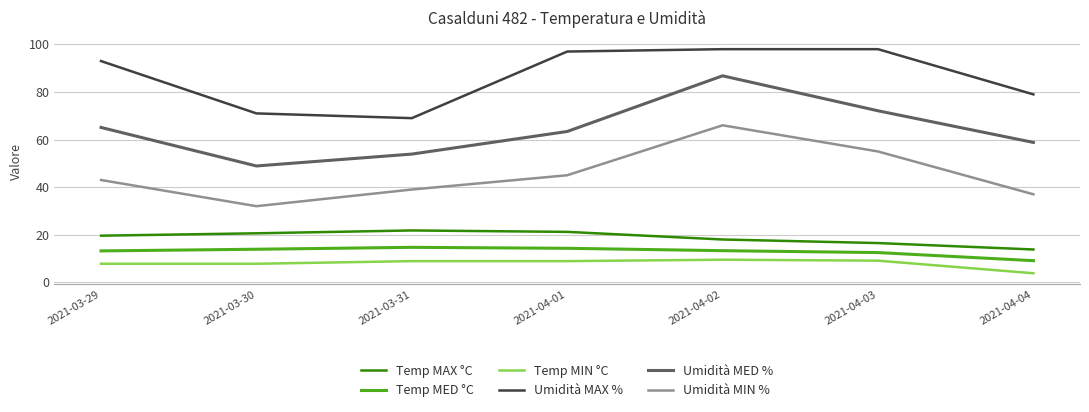

Rank the series by their maximum value, from lowest to highest.

Temp MIN °C, Temp MED °C, Temp MAX °C, Umidità MIN %, Umidità MED %, Umidità MAX %